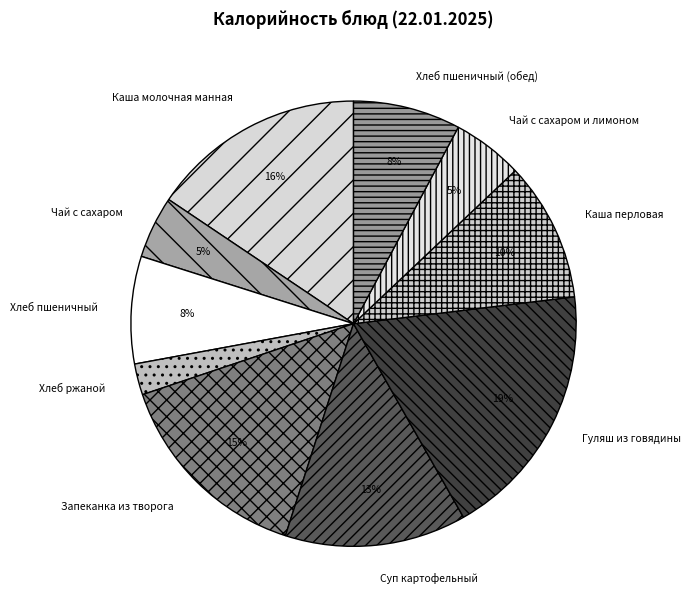

Do Хлеб пшеничный and Каша перловая together represent more than half of the pie?

No